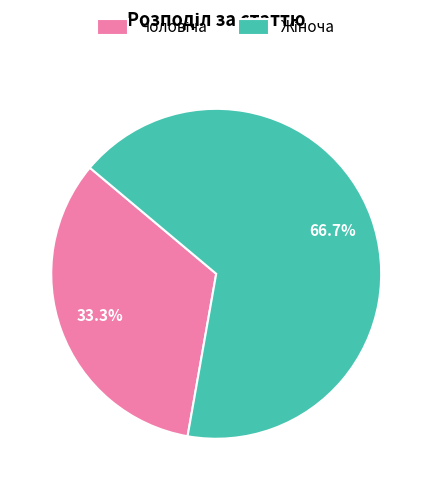

Is there a majority slice in this chart?

Yes